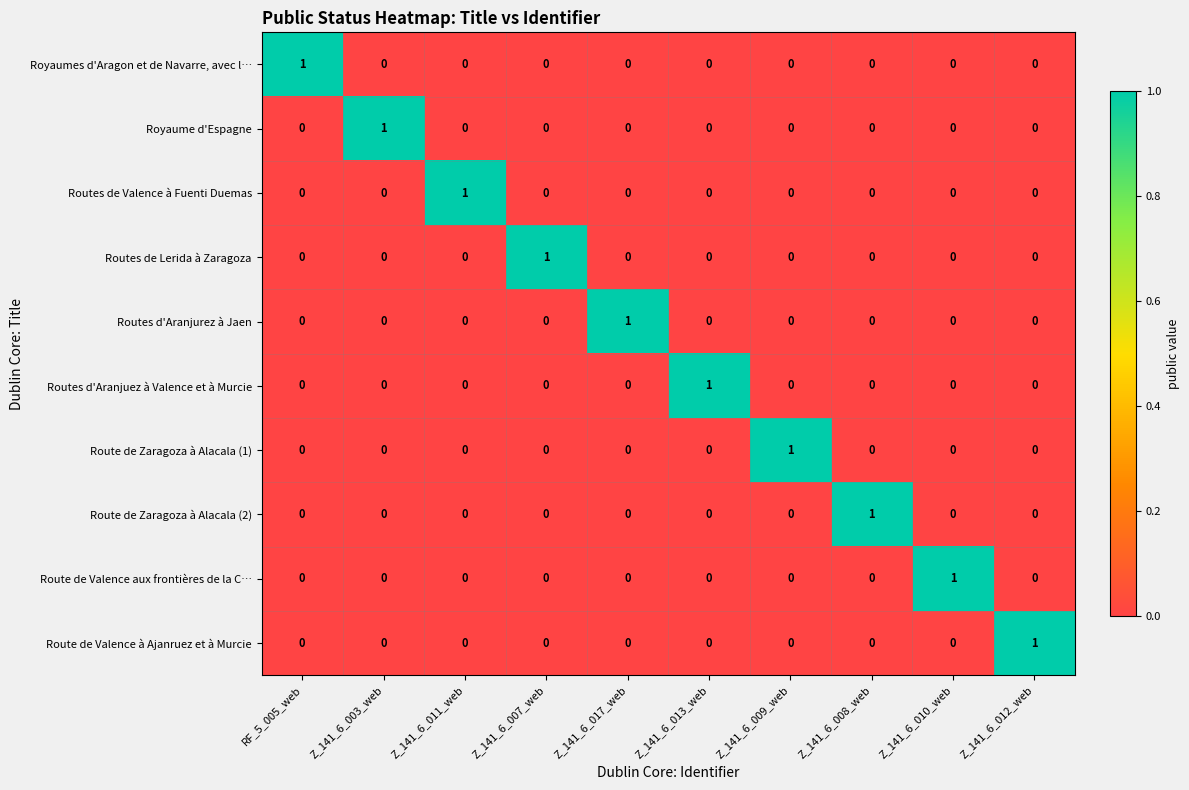

Is the value of Routes de Valence à Fuenti Duemas at Z_141_6_011_web greater than the value of Route de Zaragoza à Alacala (1) at Z_141_6_010_web?

Yes